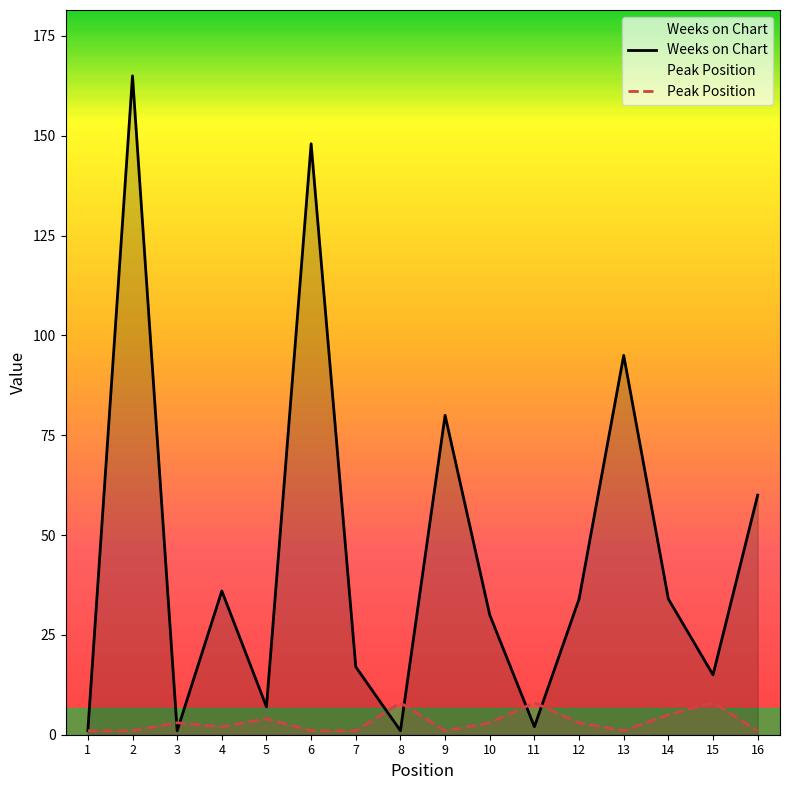

How many lines are shown in the chart?

2